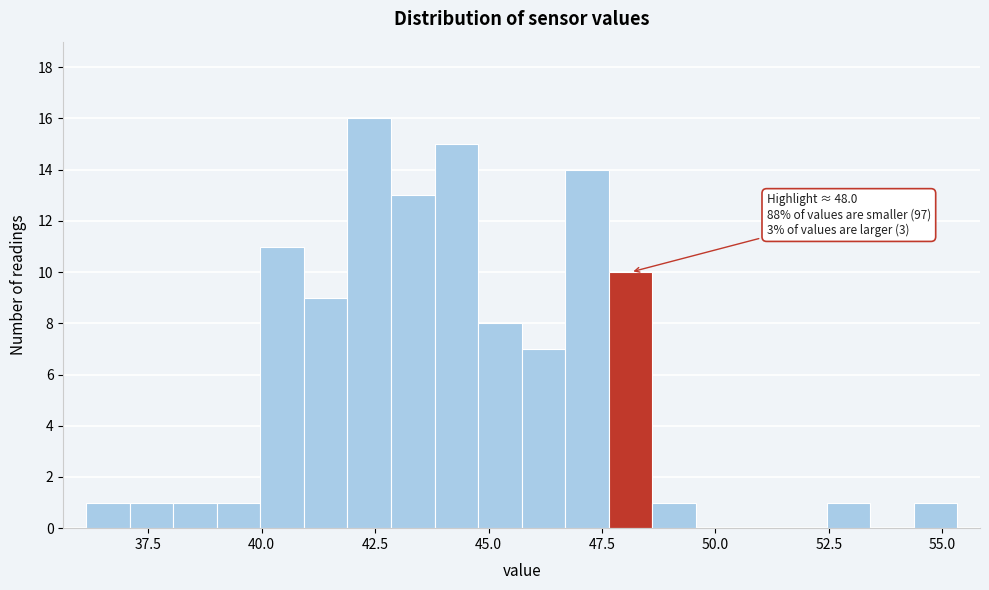

Read against the x-axis, roughly where is the centre of the tallest bar?

42.5